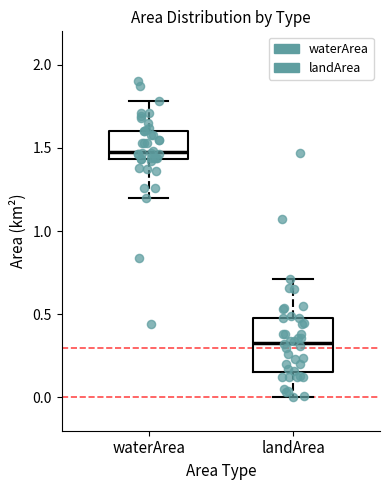

Where does the lower whisker of the box for waterArea end on the y-axis? The values are not printed on the chart, so give them approximately, as read against the axis.

1.20